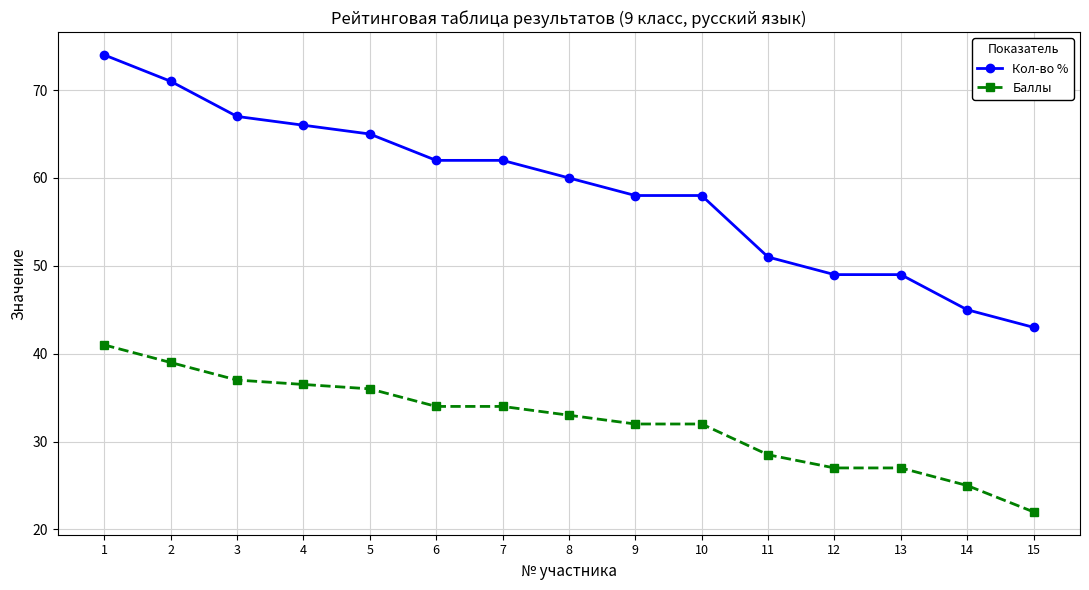

What is the value of the Баллы point at the 13th from the left?

27.0